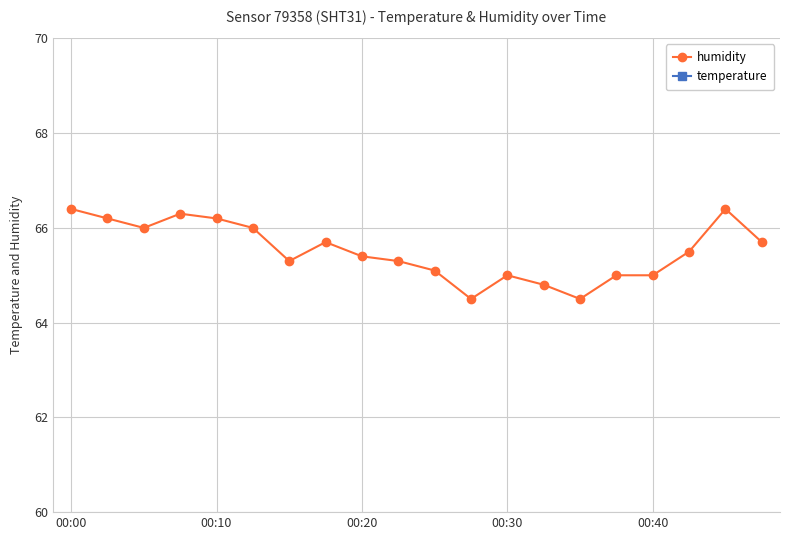

What is the smallest value displayed?

21.1